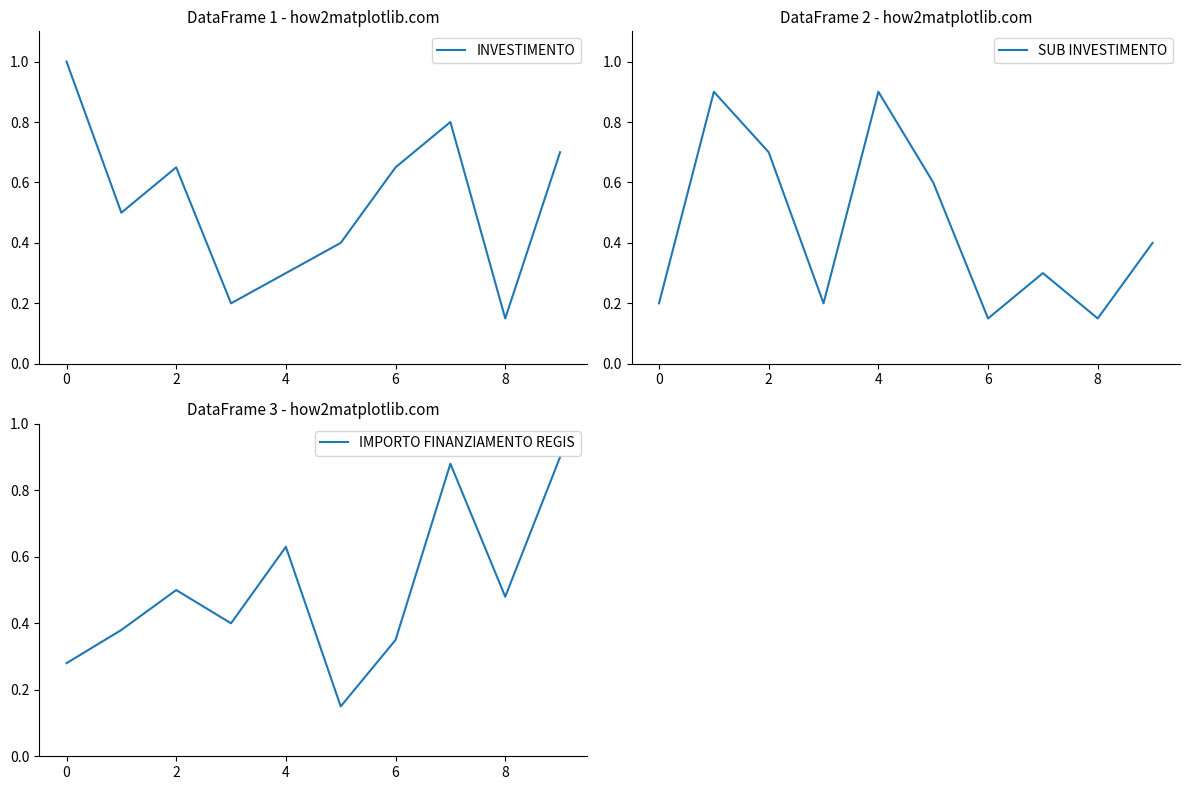

True or false: SUB INVESTIMENTO has a value of 0.3 at 8.

False